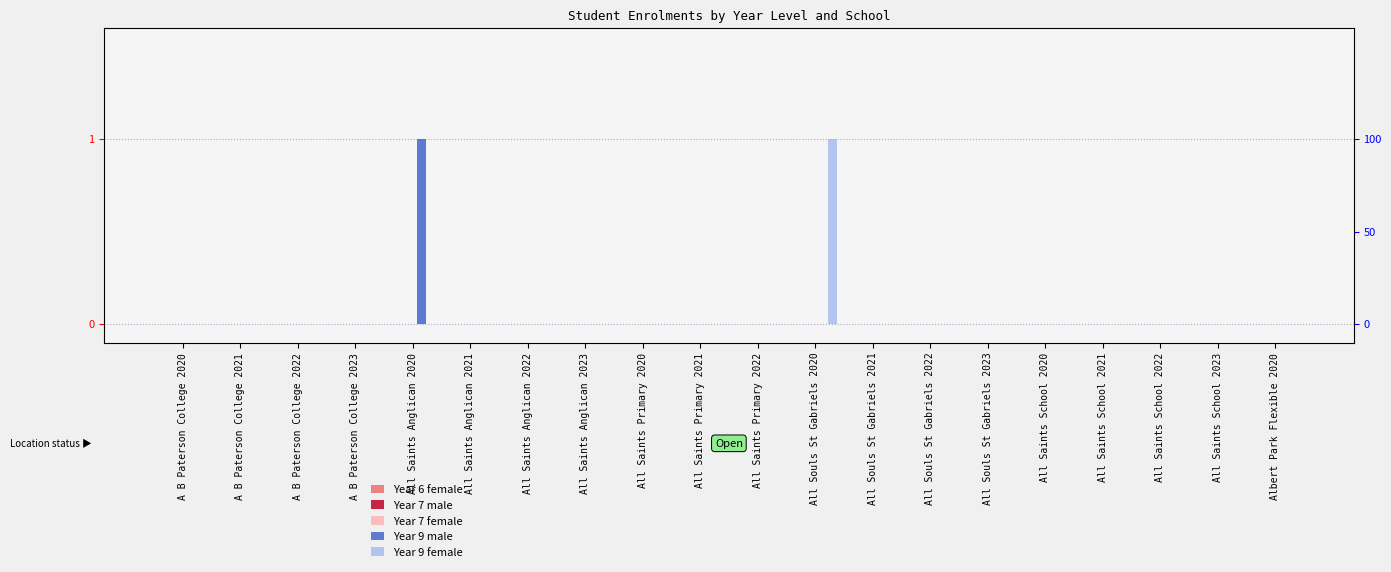

Rank the categories by Year 9 female value from lowest to highest.

A B Paterson College 2020, A B Paterson College 2021, A B Paterson College 2022, A B Paterson College 2023, All Saints Anglican 2020, All Saints Anglican 2021, All Saints Anglican 2022, All Saints Anglican 2023, All Saints Primary 2020, All Saints Primary 2021, All Saints Primary 2022, All Souls St Gabriels 2021, All Souls St Gabriels 2022, All Souls St Gabriels 2023, All Saints School 2020, All Saints School 2021, All Saints School 2022, All Saints School 2023, Albert Park Flexible 2020, All Souls St Gabriels 2020